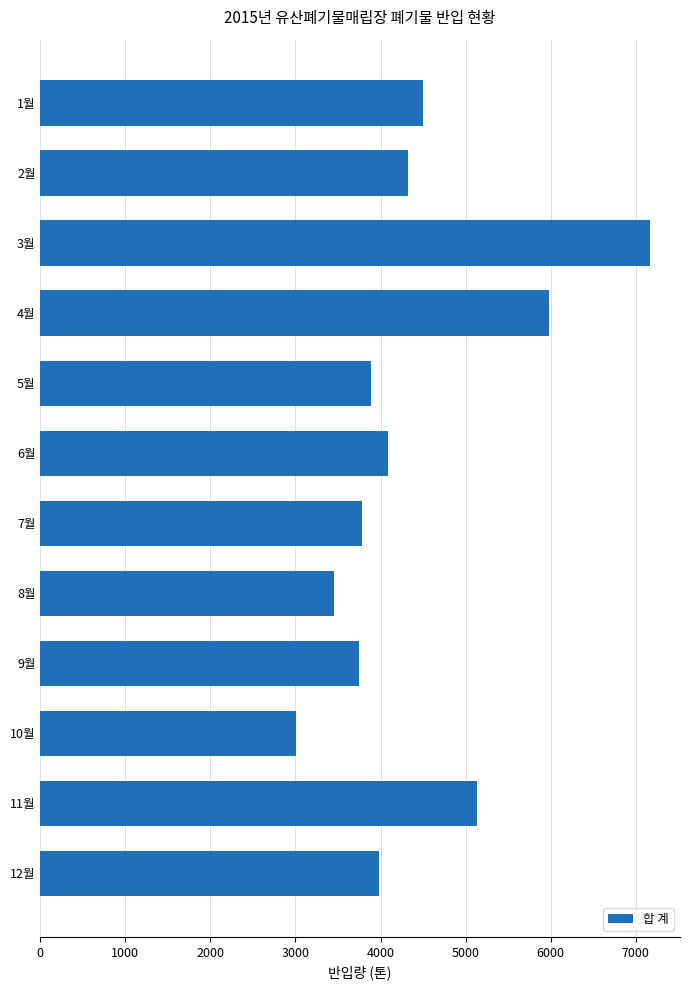

Which category has the lowest value across all series?

10월